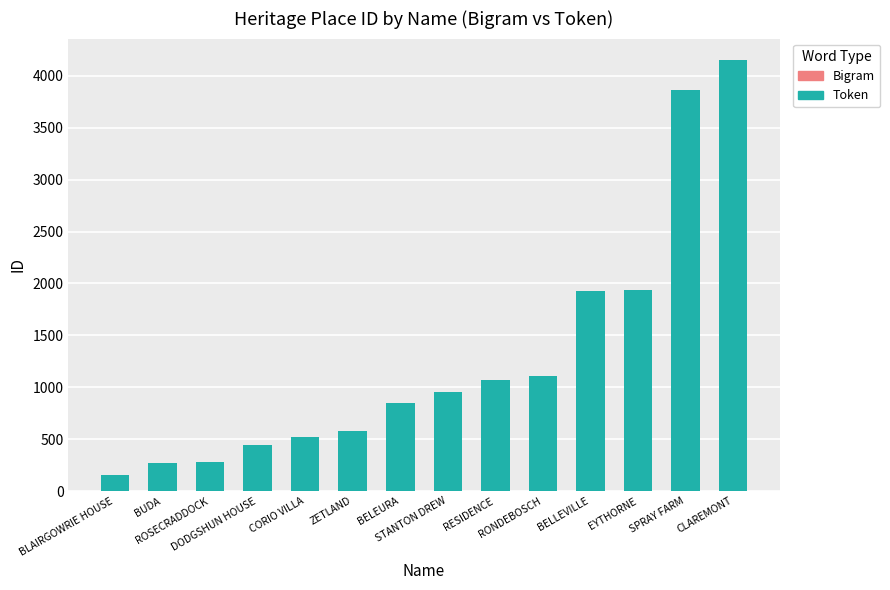

Reading left to right, list all the values displayed in this chart.

Bigram: BLAIRGOWRIE HOUSE=152	BUDA=274	ROSECRADDOCK=277	DODGSHUN HOUSE=448	CORIO VILLA=523	ZETLAND=583	BELEURA=850	STANTON DREW=954	RESIDENCE=1072	RONDEBOSCH=1105	BELLEVILLE=1924	EYTHORNE=1936	SPRAY FARM=3864	CLAREMONT=4152
Token: BLAIRGOWRIE HOUSE=152	BUDA=274	ROSECRADDOCK=277	DODGSHUN HOUSE=448	CORIO VILLA=523	ZETLAND=583	BELEURA=850	STANTON DREW=954	RESIDENCE=1072	RONDEBOSCH=1105	BELLEVILLE=1924	EYTHORNE=1936	SPRAY FARM=3864	CLAREMONT=4152